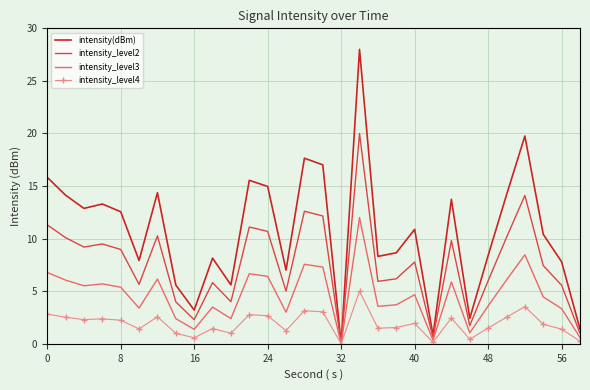

List the series in order of their overall mean, lowest first.

intensity_level4, intensity_level3, intensity_level2, intensity(dBm)